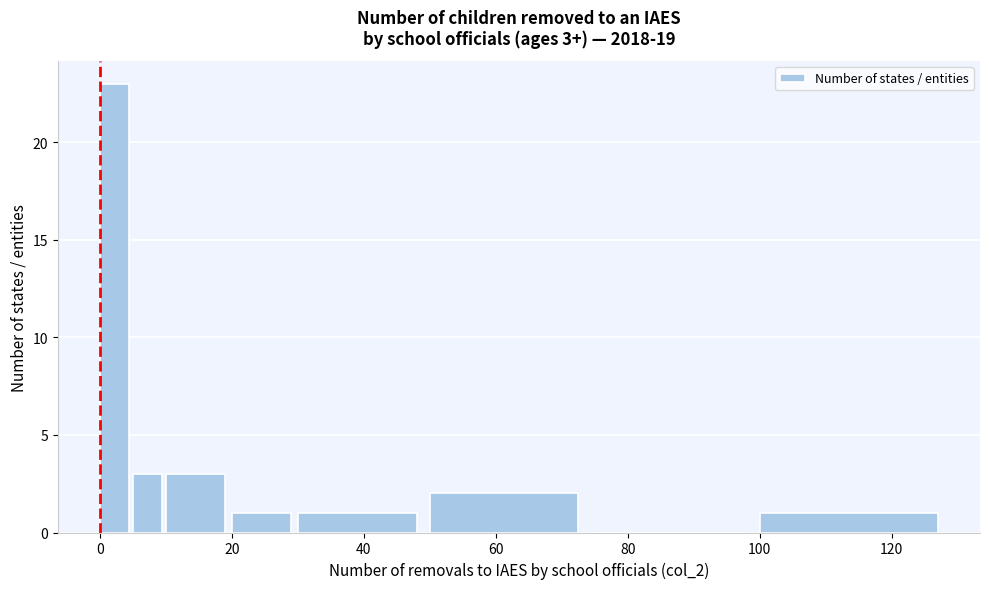

Read against the x-axis, roughly where is the centre of the tallest bar?

2